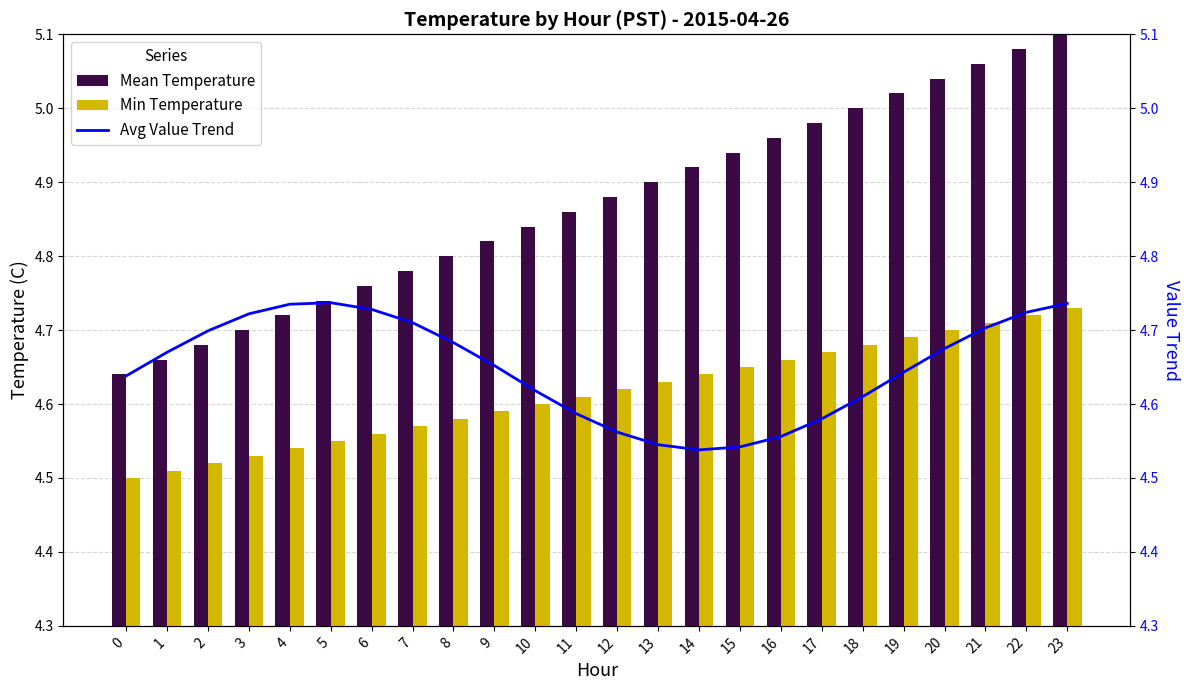

What is the value of the Mean Temperature bar at the 20th from the left?

5.0